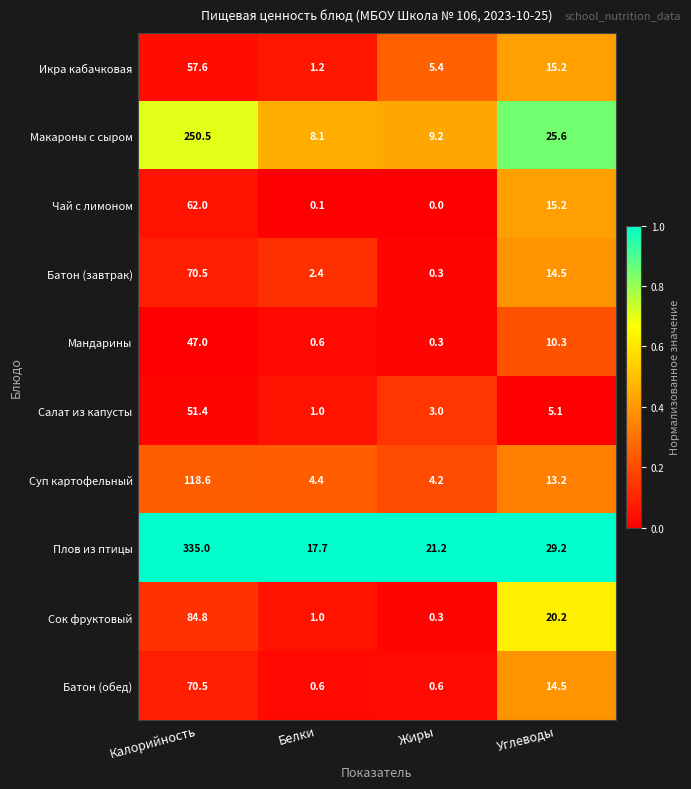

The Батон (обед) series shows 0.6 at Жиры. True or false?

True